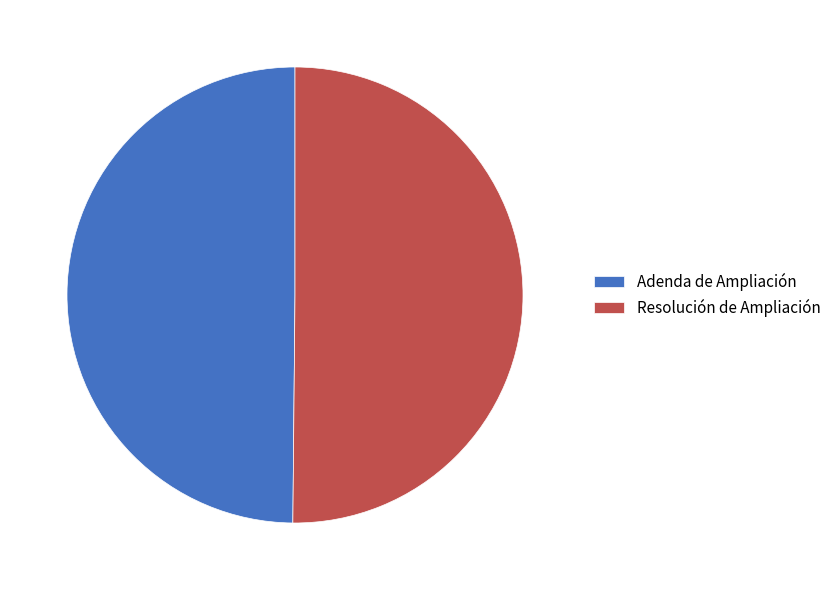

True or false: Adenda de Ampliación accounts for 39% of the total.

False